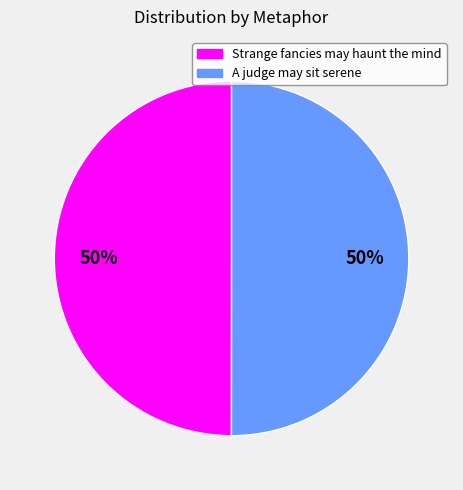

Combined, do A judge may sit serene and Strange fancies may haunt the mind account for over 50%?

Yes